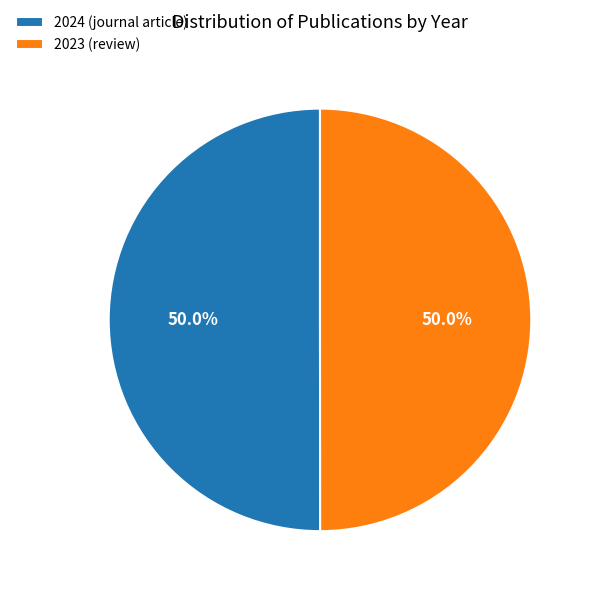

What percentage is NOT represented by 2024 (journal article)?

50.0%